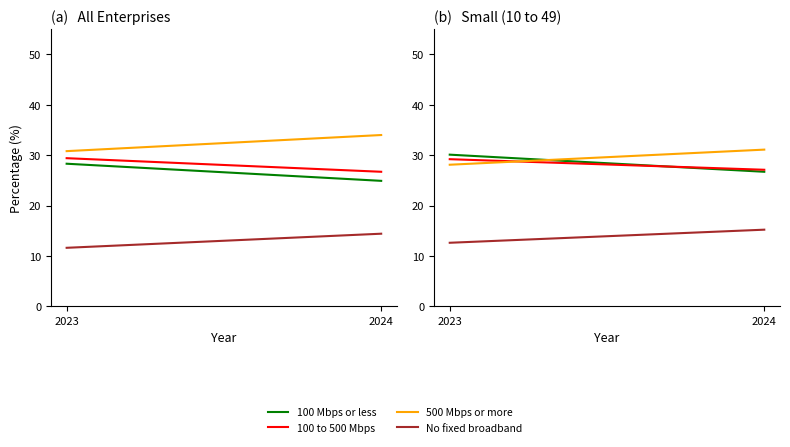

What is the total value across all series at 2024?

100.1